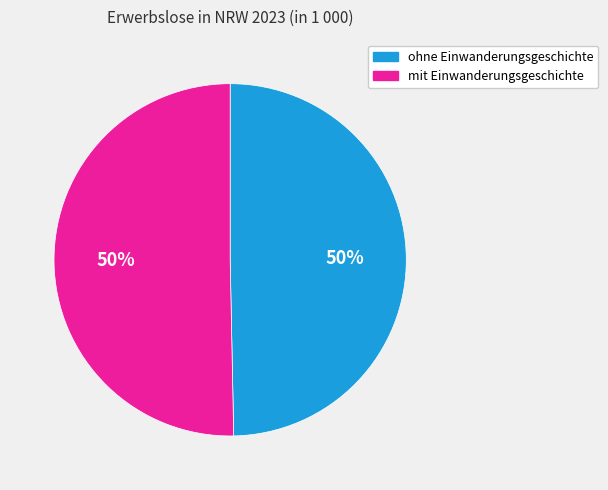

What is the ratio of the value at mit Einwanderungsgeschichte to the value at ohne Einwanderungsgeschichte?

1.0